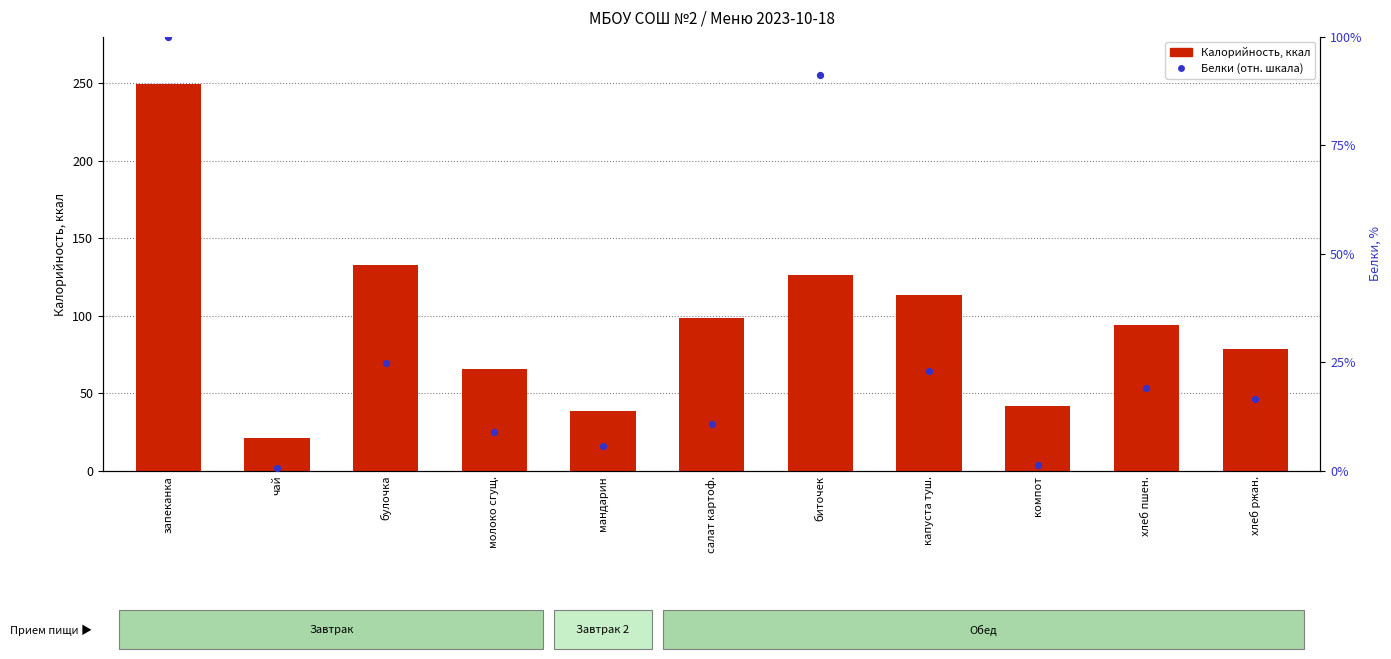

What are all the series names shown in the legend?

Калорийность, Белки (отн. шкала)